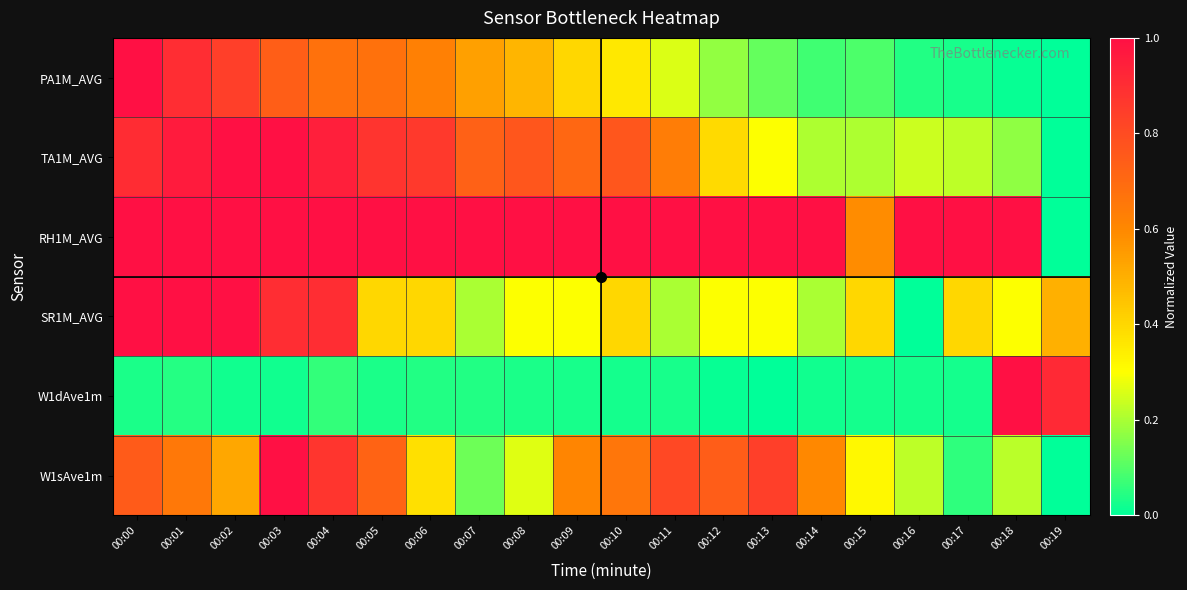

What is the greatest value displayed?

1.0